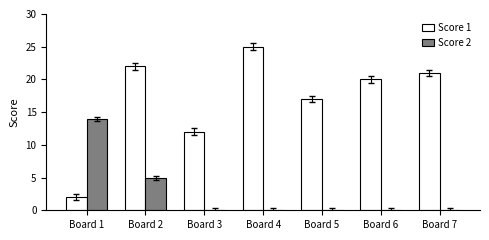

What is the maximum value for Score 1?

25